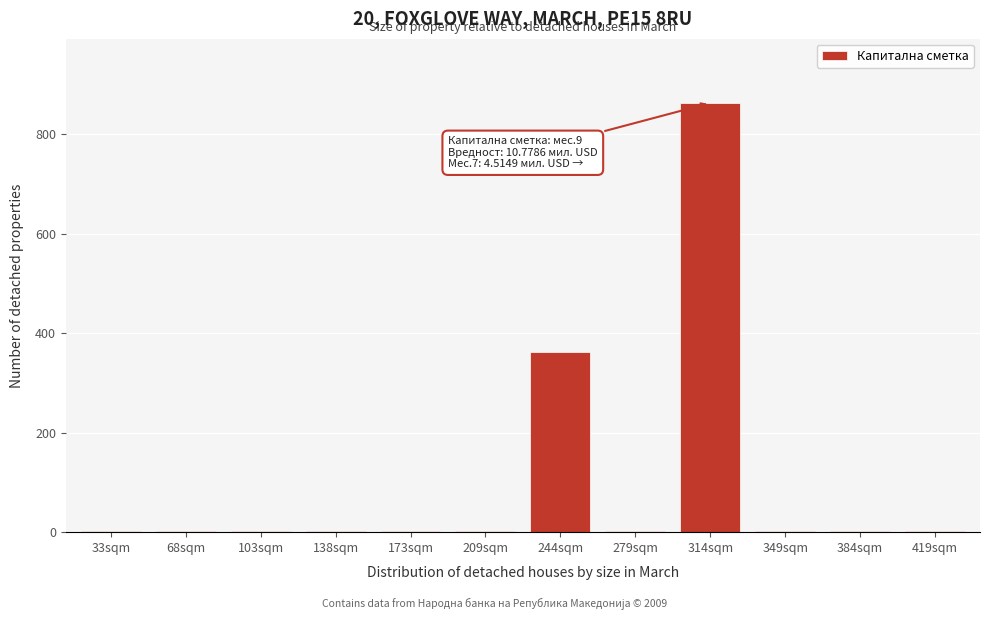

What is the sum of all values?

1240.6